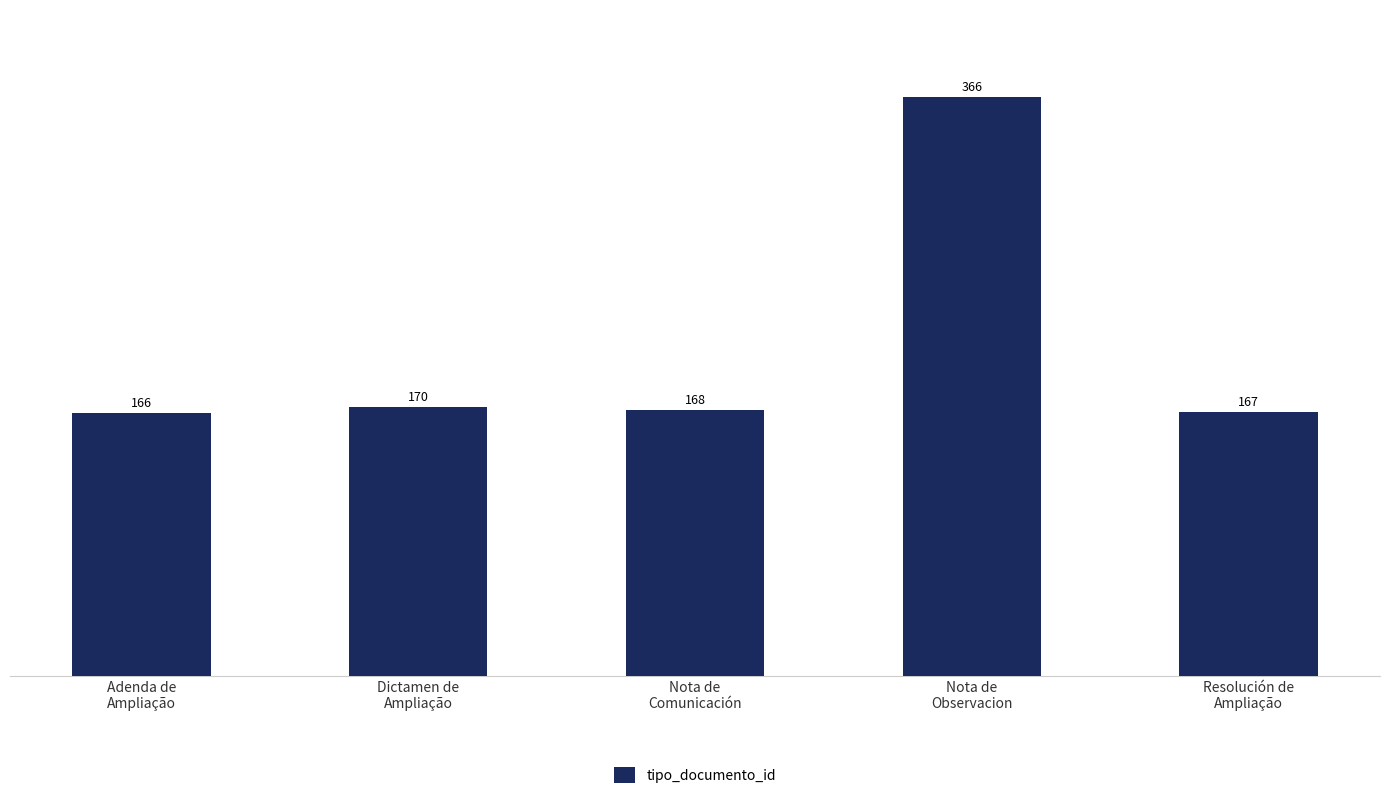

Where is the data nearest to the value 266?

Dictamen de
Ampliação